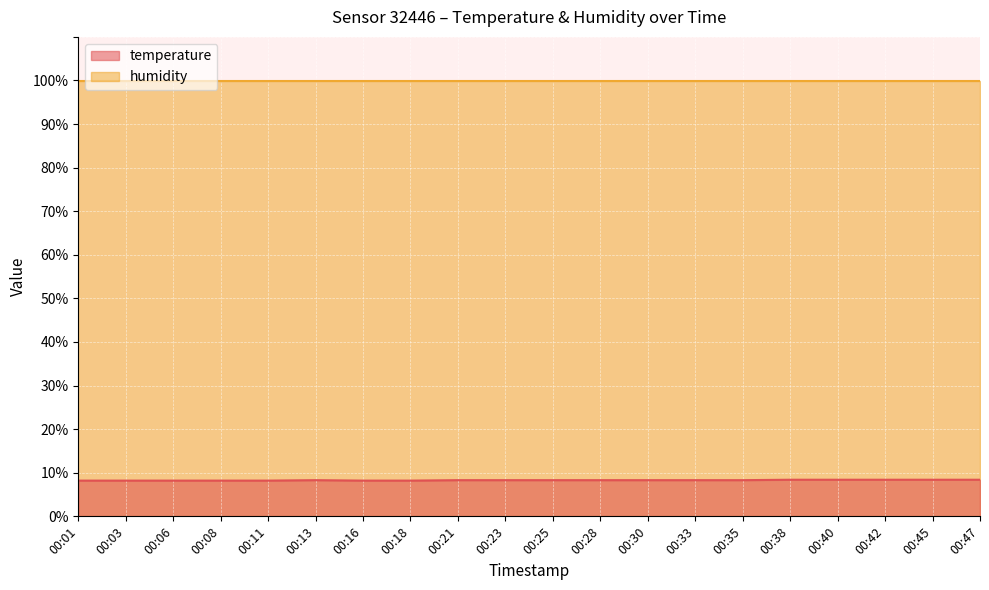

Rank the categories by value from highest to lowest.

00:38, 00:40, 00:42, 00:45, 00:47, 00:13, 00:21, 00:23, 00:25, 00:28, 00:30, 00:33, 00:35, 00:01, 00:03, 00:06, 00:08, 00:11, 00:16, 00:18